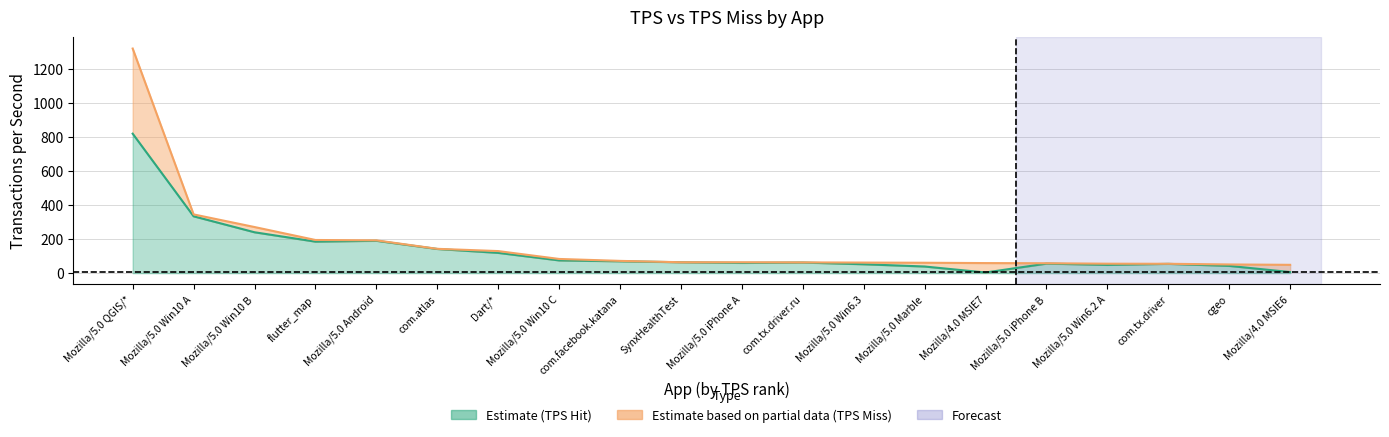

What is the ratio of the value at SynxHealthTest to the value at flutter_map?

0.3